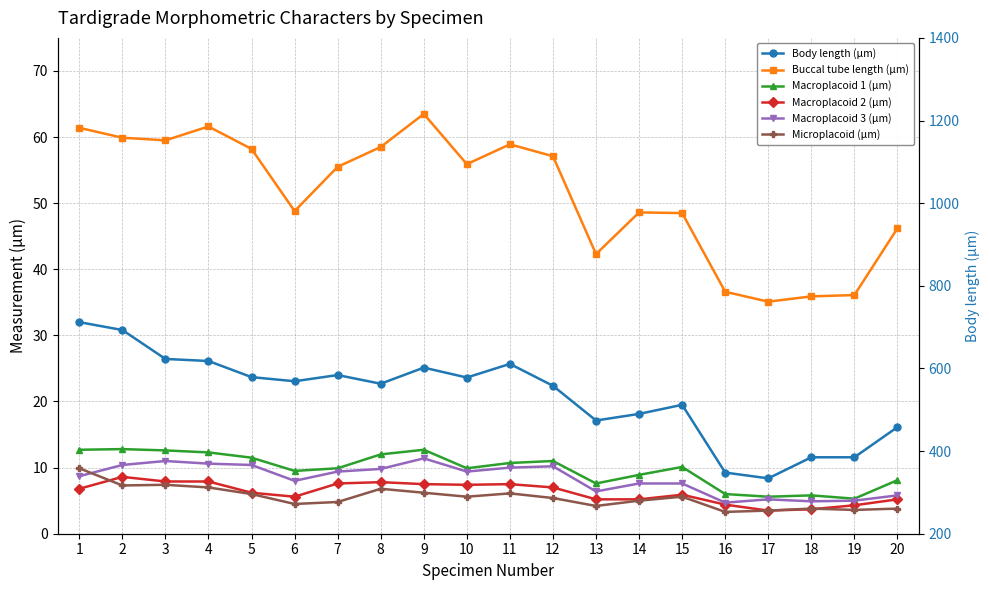

At which category does Buccal tube length (µm) reach its first local peak?

4